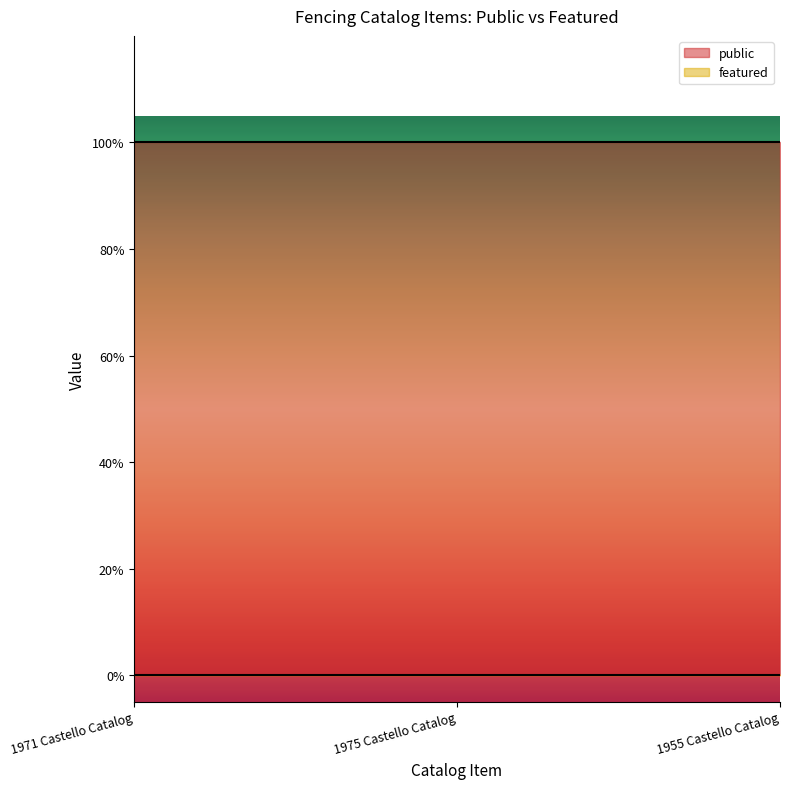

Which series has the largest range (max minus min)?

public